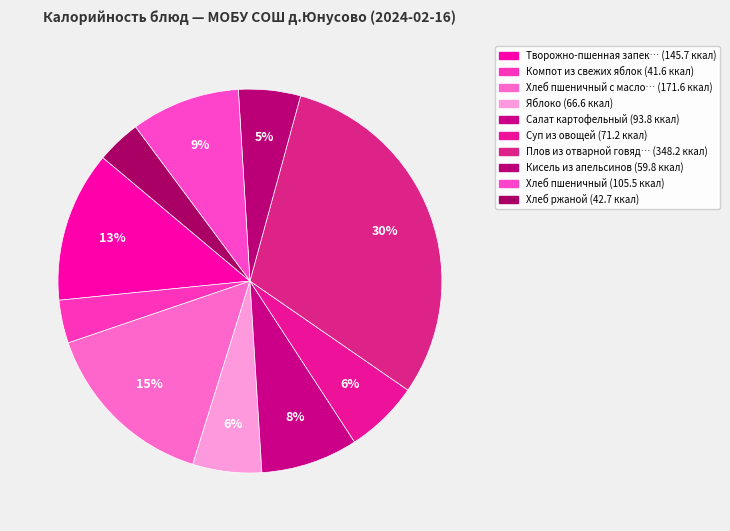

Count the number of slices in the pie.

10